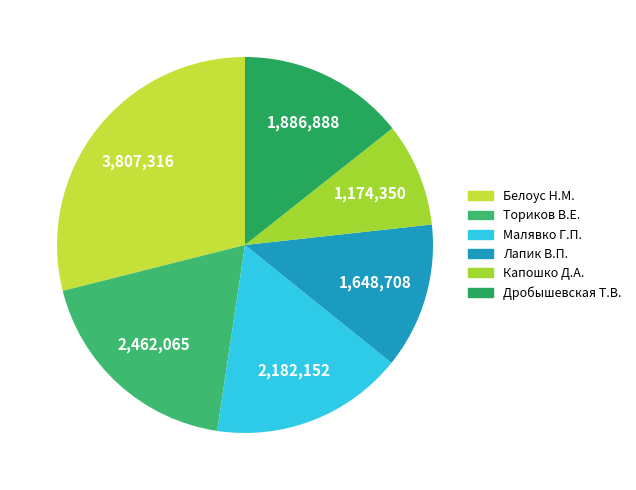

What is the largest slice in the pie chart?

Белоус Н.М.